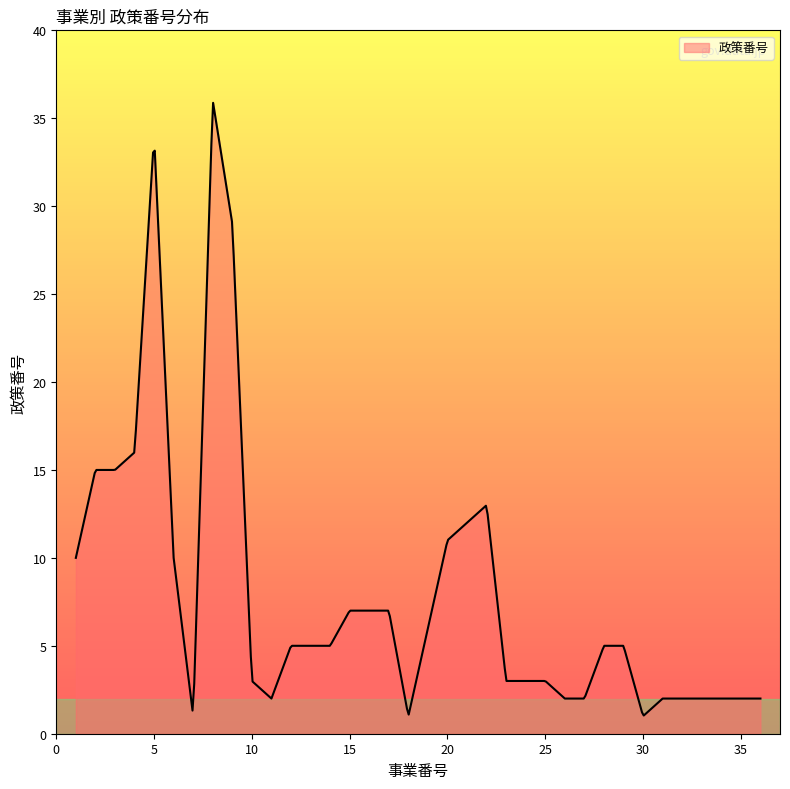

What is the maximum value shown in the chart?

35.9